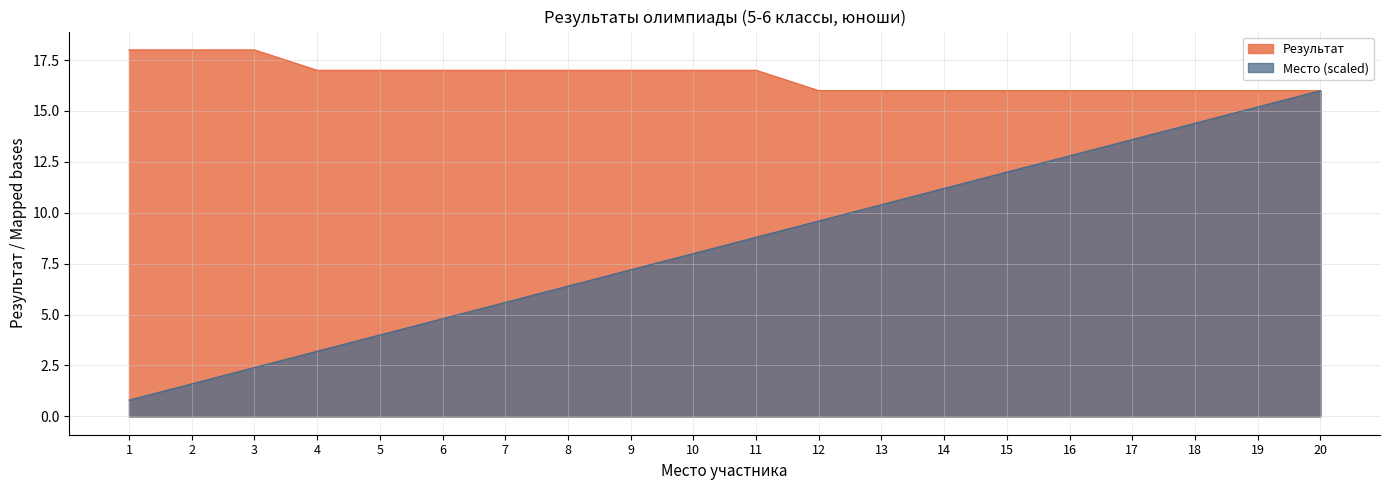

How many data points does each series have?

20